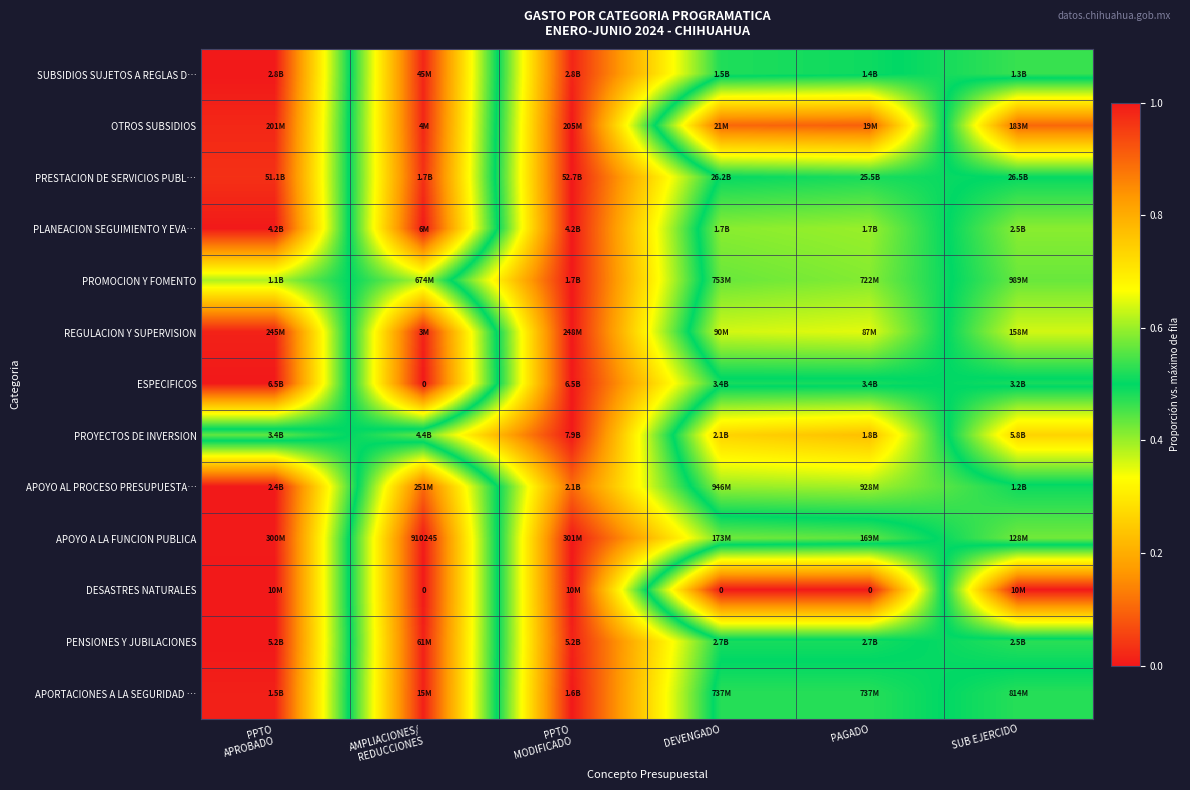

Where is PRESTACION DE SERVICIOS PUBL… nearest to the value 0?

AMPLIACIONES/ REDUCCIONES